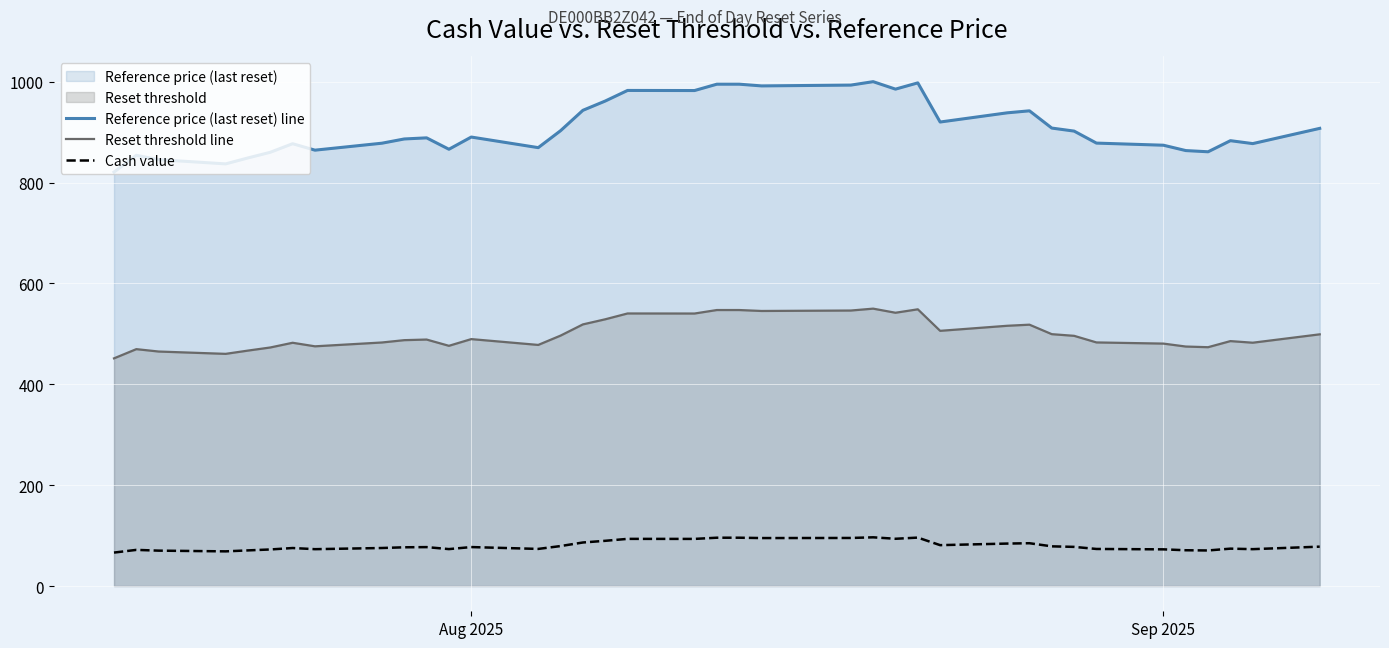

True or false: Cash value and Reference price (last reset) line intersect in this chart.

False